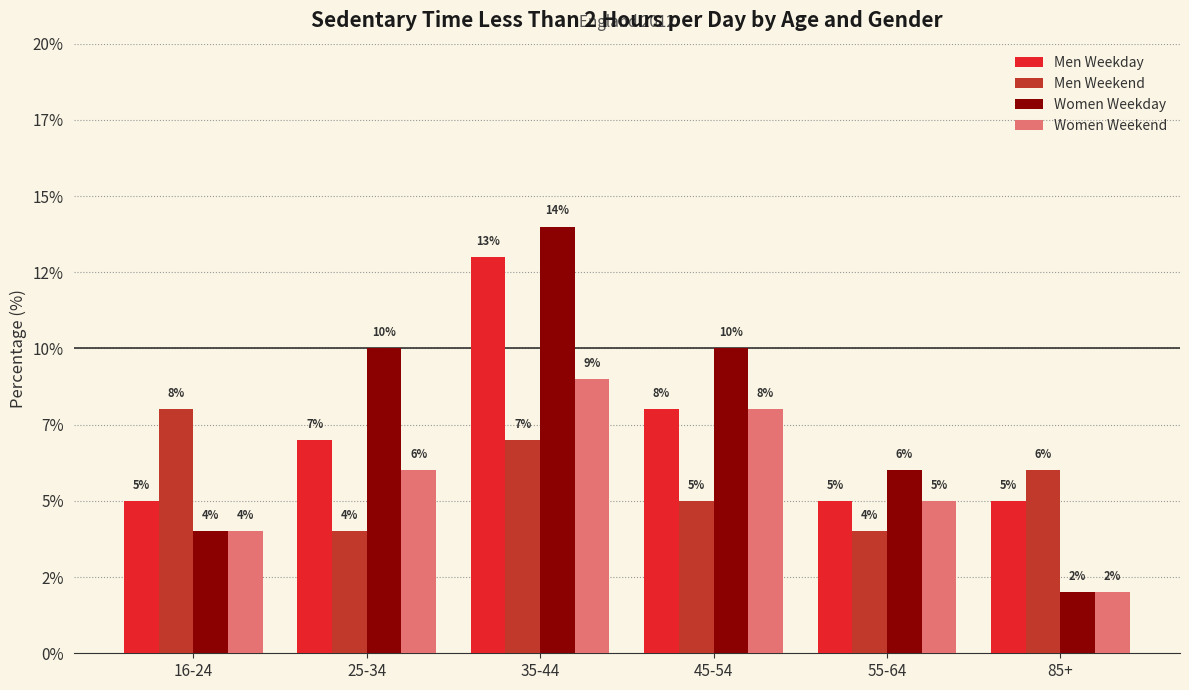

What is the average value of the Men Weekday series?

7